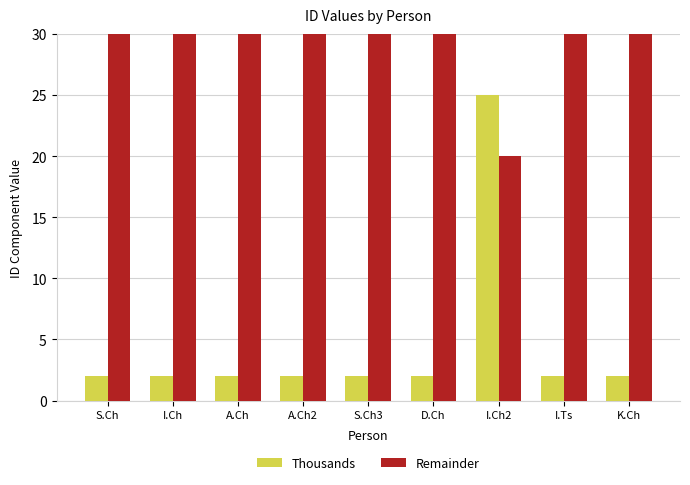

Reading left to right, what are all the values shown in this chart?

Thousands: S.Ch=2	I.Ch=2	A.Ch=2	A.Ch2=2	S.Ch3=2	D.Ch=2	I.Ch2=25	I.Ts=2	K.Ch=2
Remainder: S.Ch=79	I.Ch=79	A.Ch=79	A.Ch2=79	S.Ch3=80	D.Ch=80	I.Ch2=20	I.Ts=65	K.Ch=79